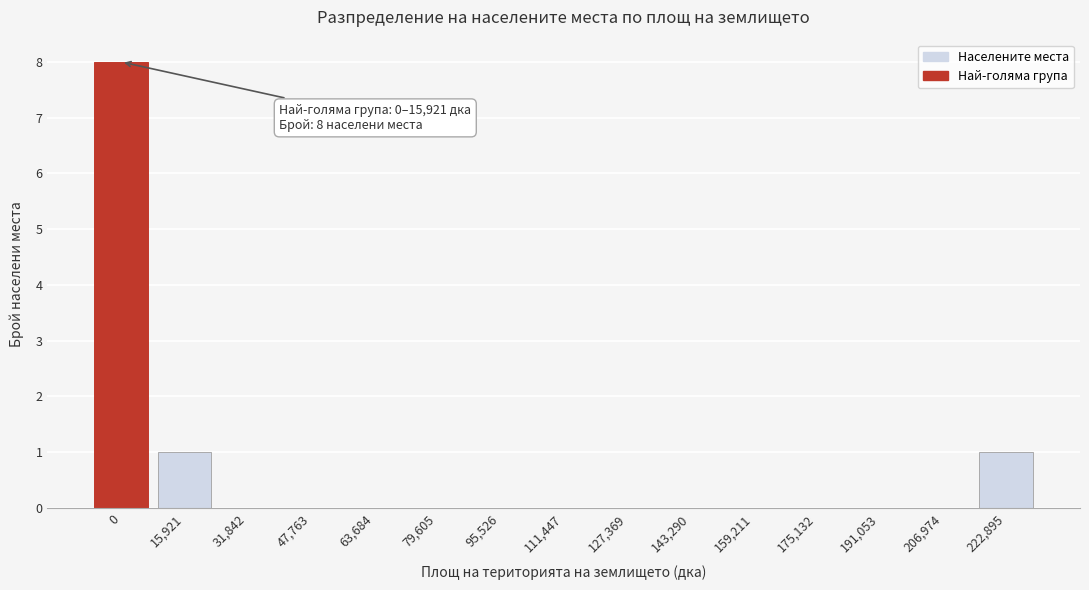

Reading left to right, list all the values displayed in this chart.

0=8	15,921=1	31,842=0	47,763=0	63,684=0	79,605=0	95,526=0	111,447=0	127,369=0	143,290=0	159,211=0	175,132=0	191,053=0	206,974=0	222,895=1